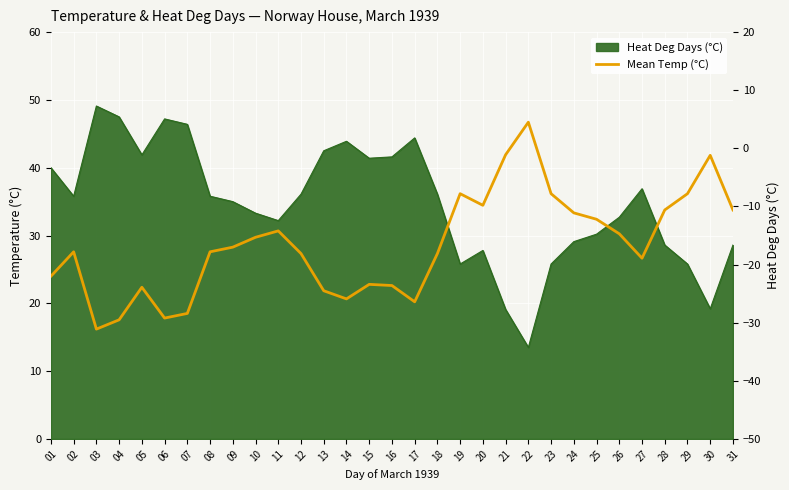

What value does the data have at 14?

-25.9